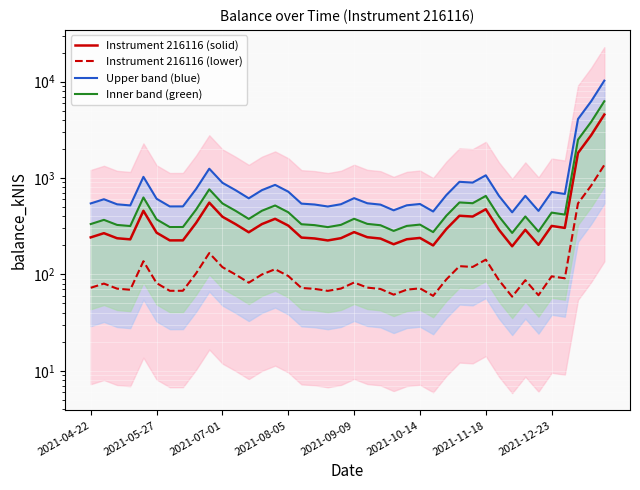

Which series changed the most between 27 and 38?

Upper band (blue)